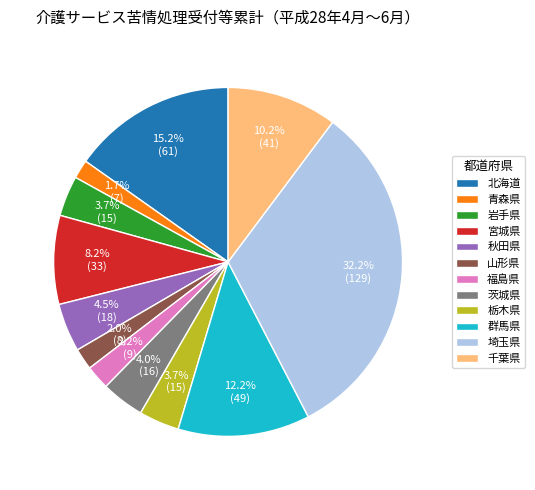

Count the number of slices in the pie.

12